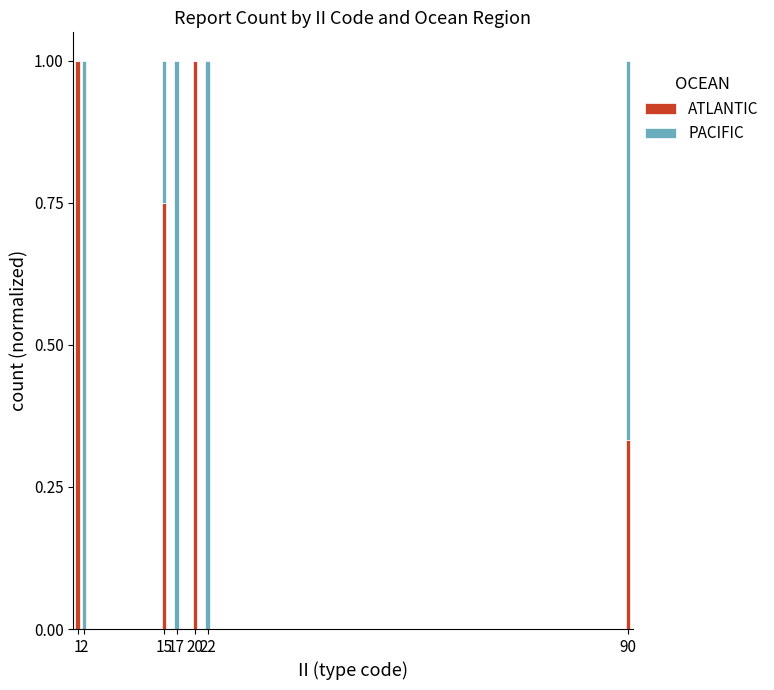

Are the bars grouped side by side (vs. stacked)?

No